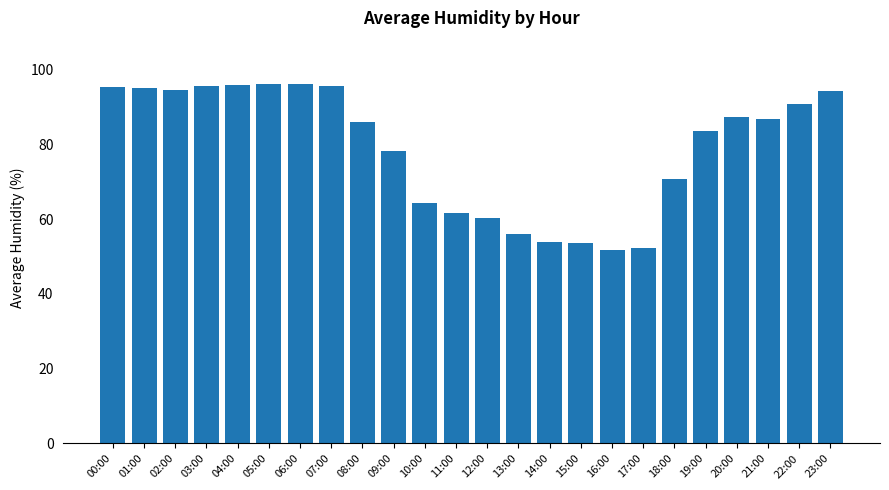

What is the maximum value shown in the chart?

96.2